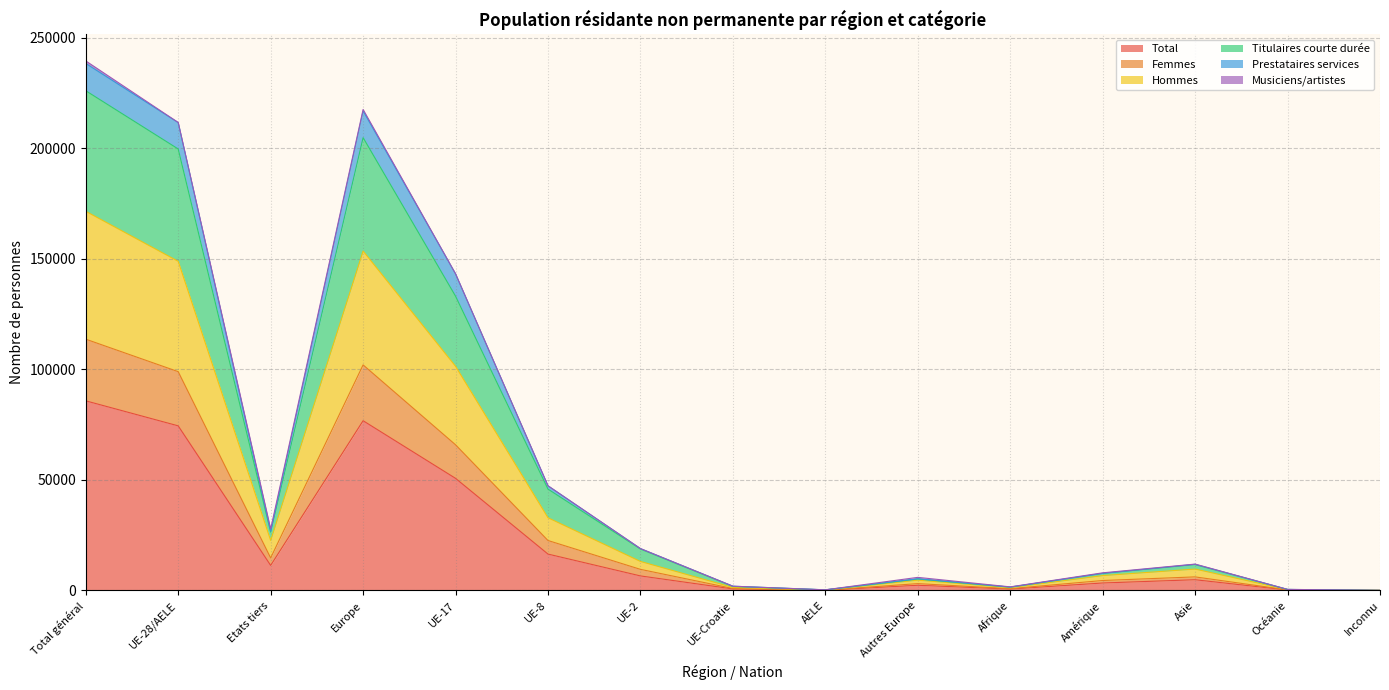

Which category has the highest value in the Total series?

Total général